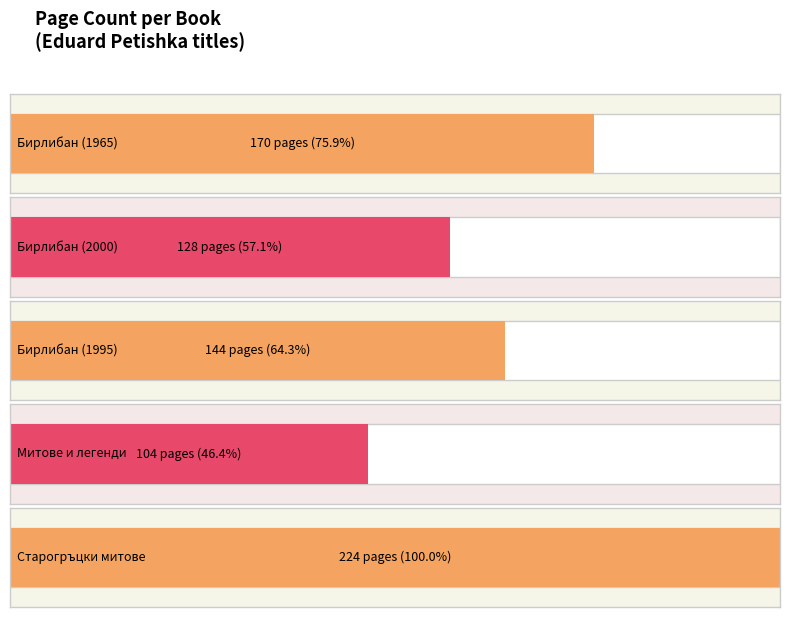

At which category does the chart reach its peak across all series?

Старогръцки митове